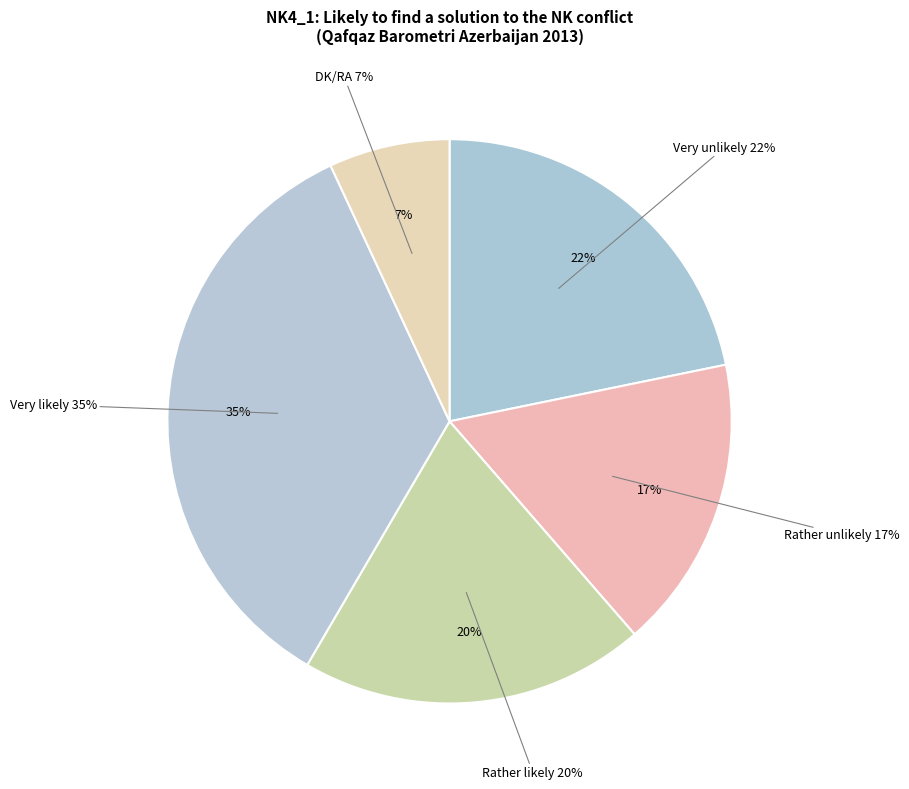

Which category has the smallest portion of the pie?

DK/RA